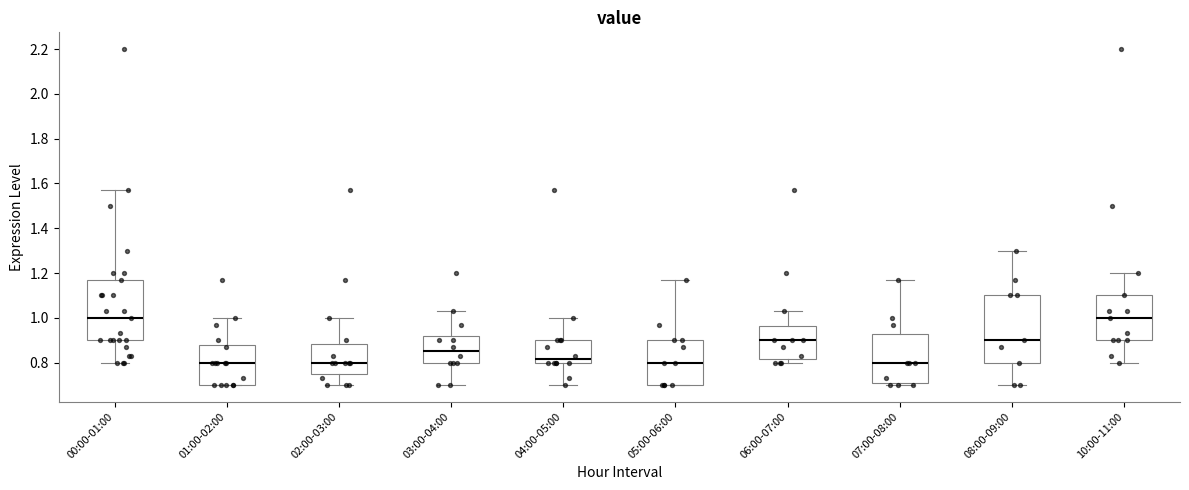

Where does the median line of the box for 05:00-06:00 sit on the y-axis? The values are not printed on the chart, so give them approximately, as read against the axis.

0.80